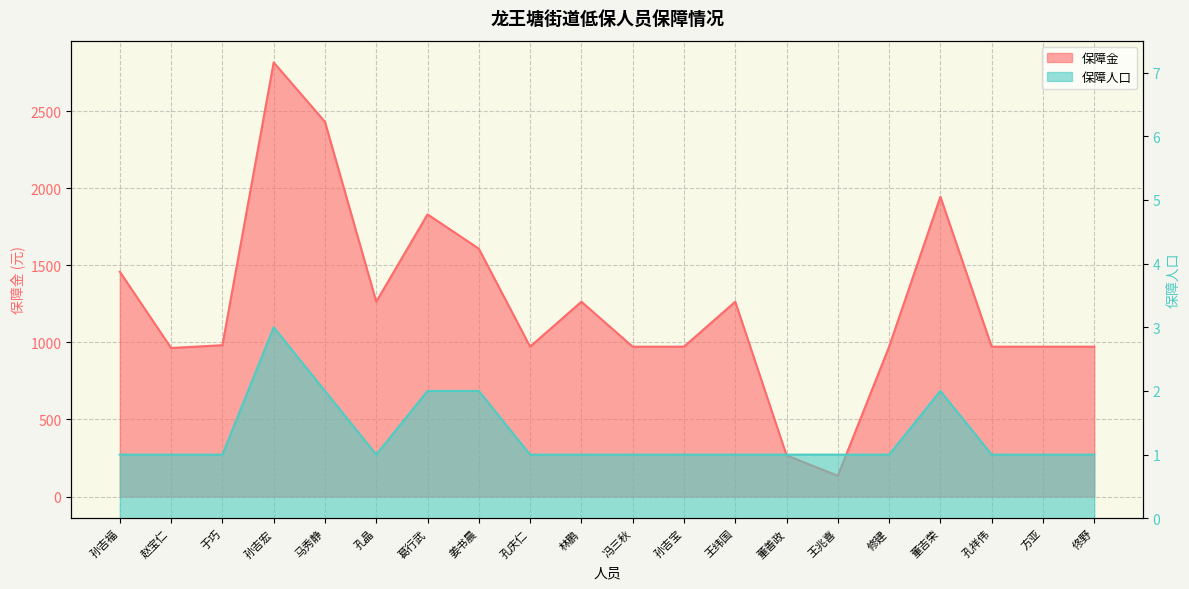

What is the label of the 12th point from the right?

孔庆仁